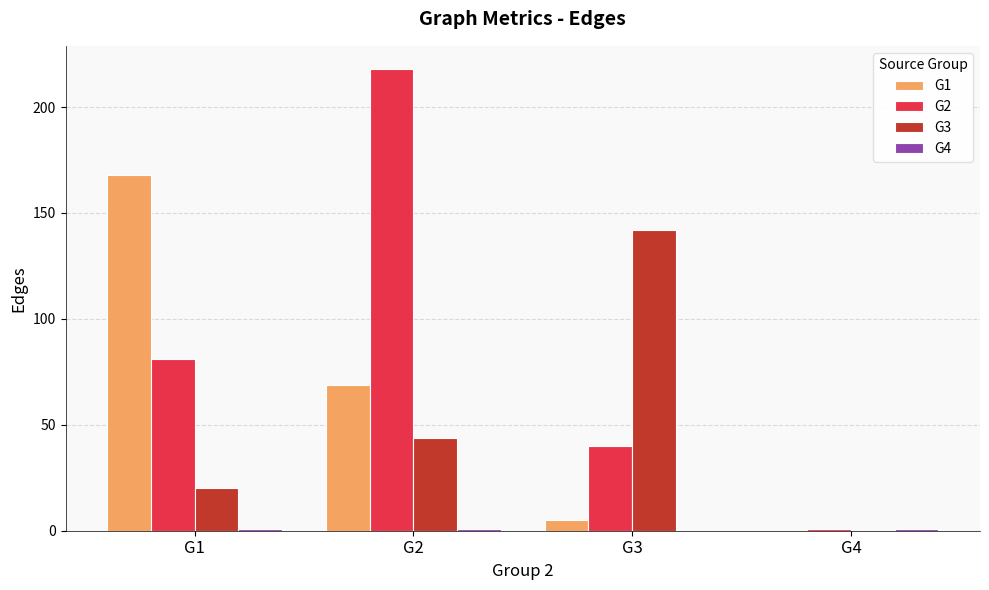

At which category is the sum across all series the highest?

G2